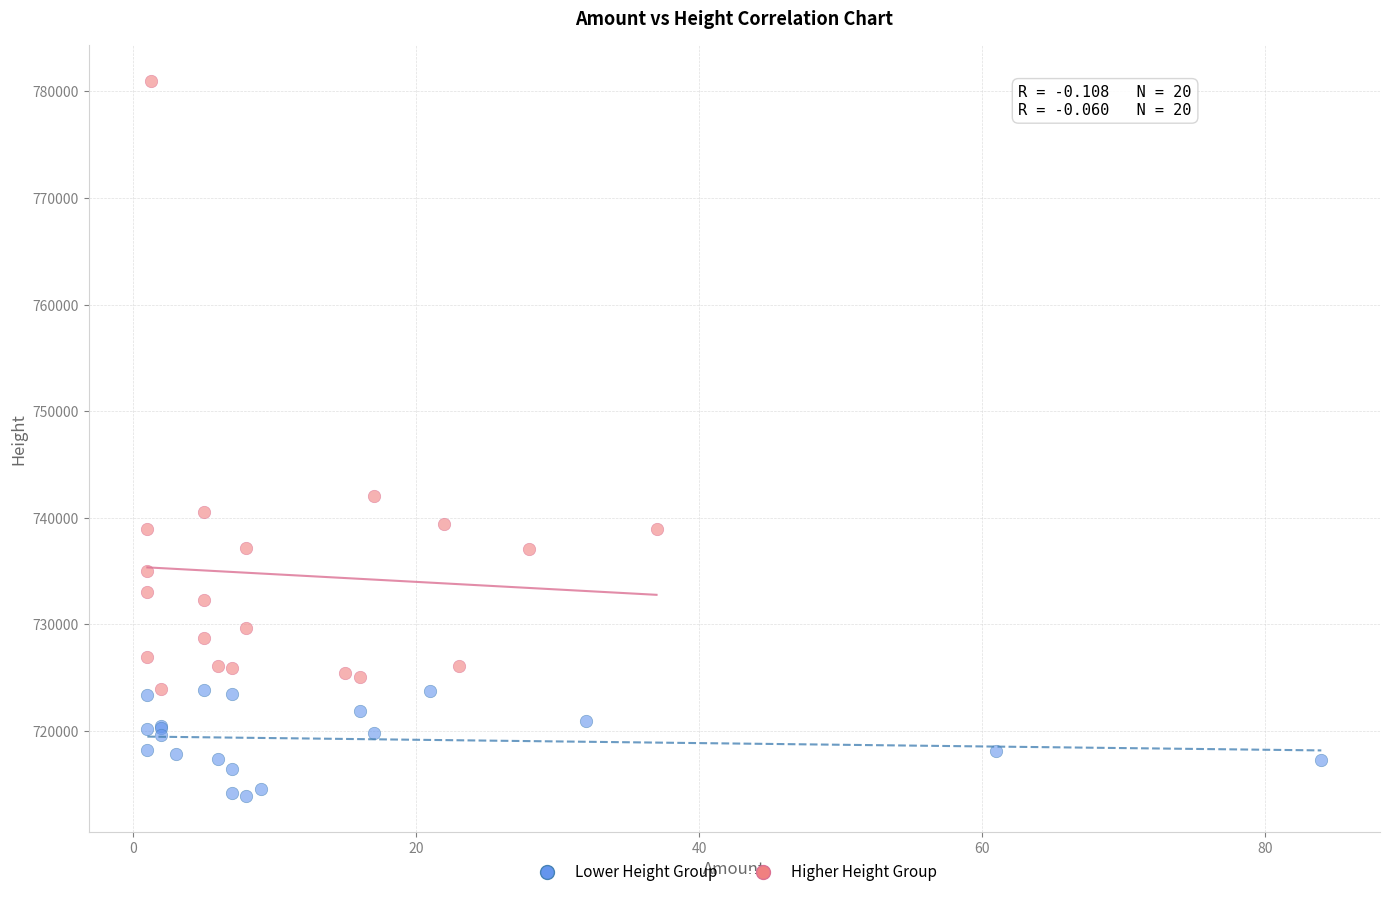

Which series reaches the minimum Y coordinate?

Lower Height Group